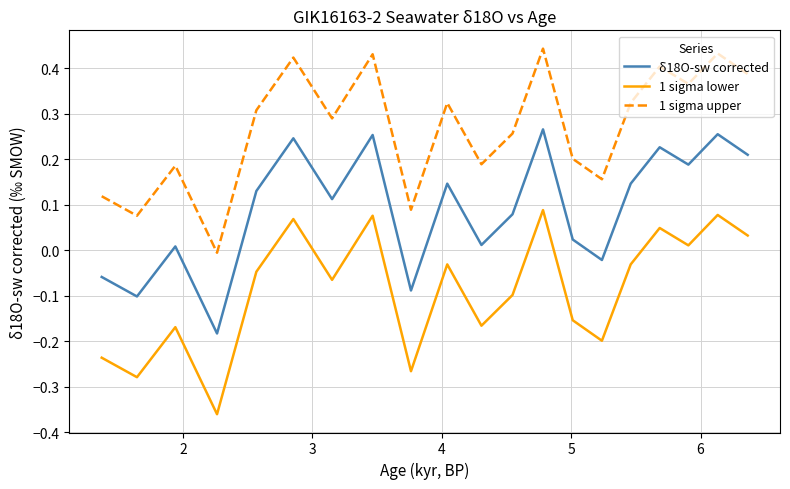

True or false: 1 sigma lower and 1 sigma upper intersect in this chart.

False